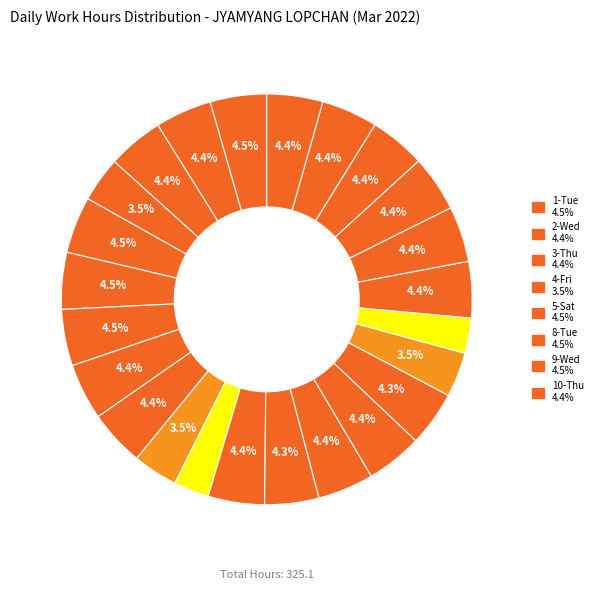

How many slices are in this pie chart?

24